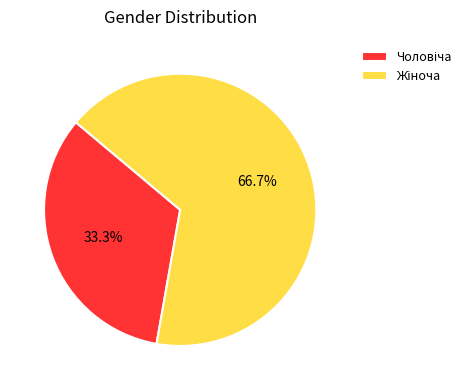

Is there any slice that represents more than half of the pie?

Yes